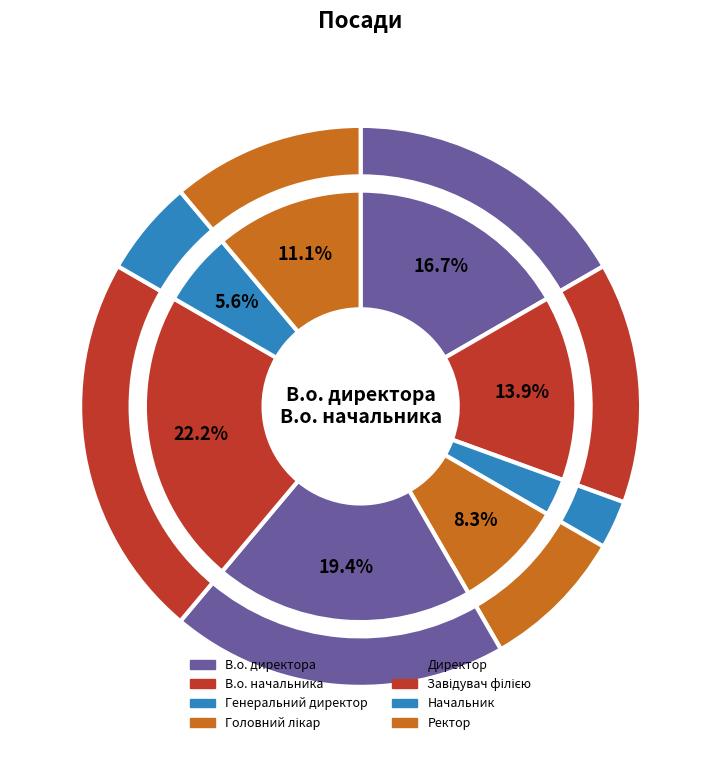

Count the number of slices in the pie.

8